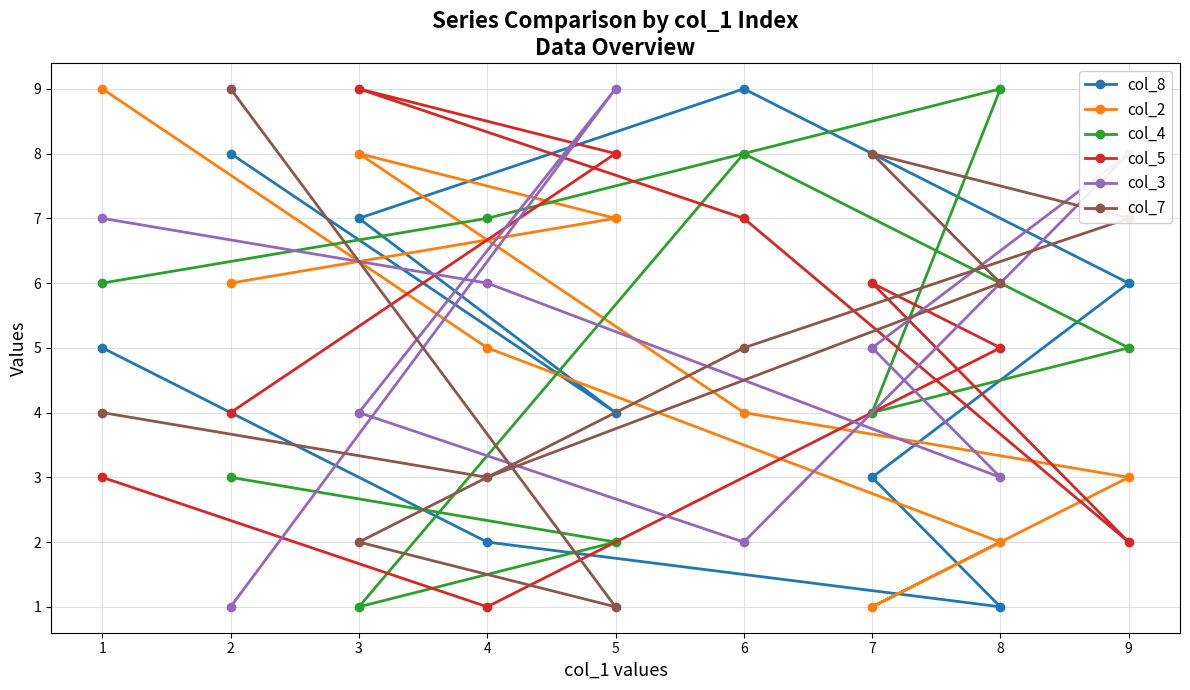

Which series has the widest spread of values?

col_8